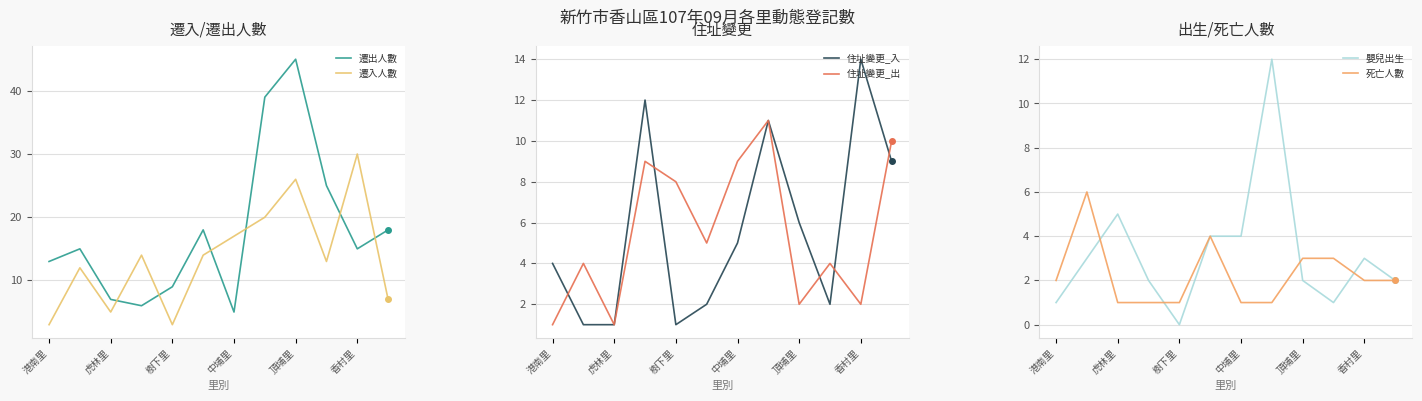

True or false: 遷入人數 and 住址變更_入 cross at least once.

True